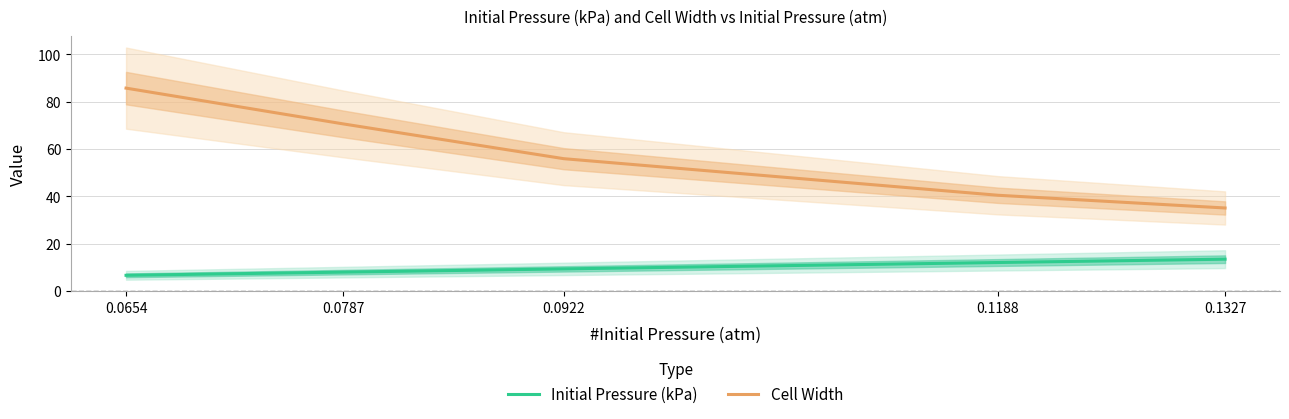

At 0.0654, list the series in order from smallest to largest.

Initial Pressure (kPa), Cell Width